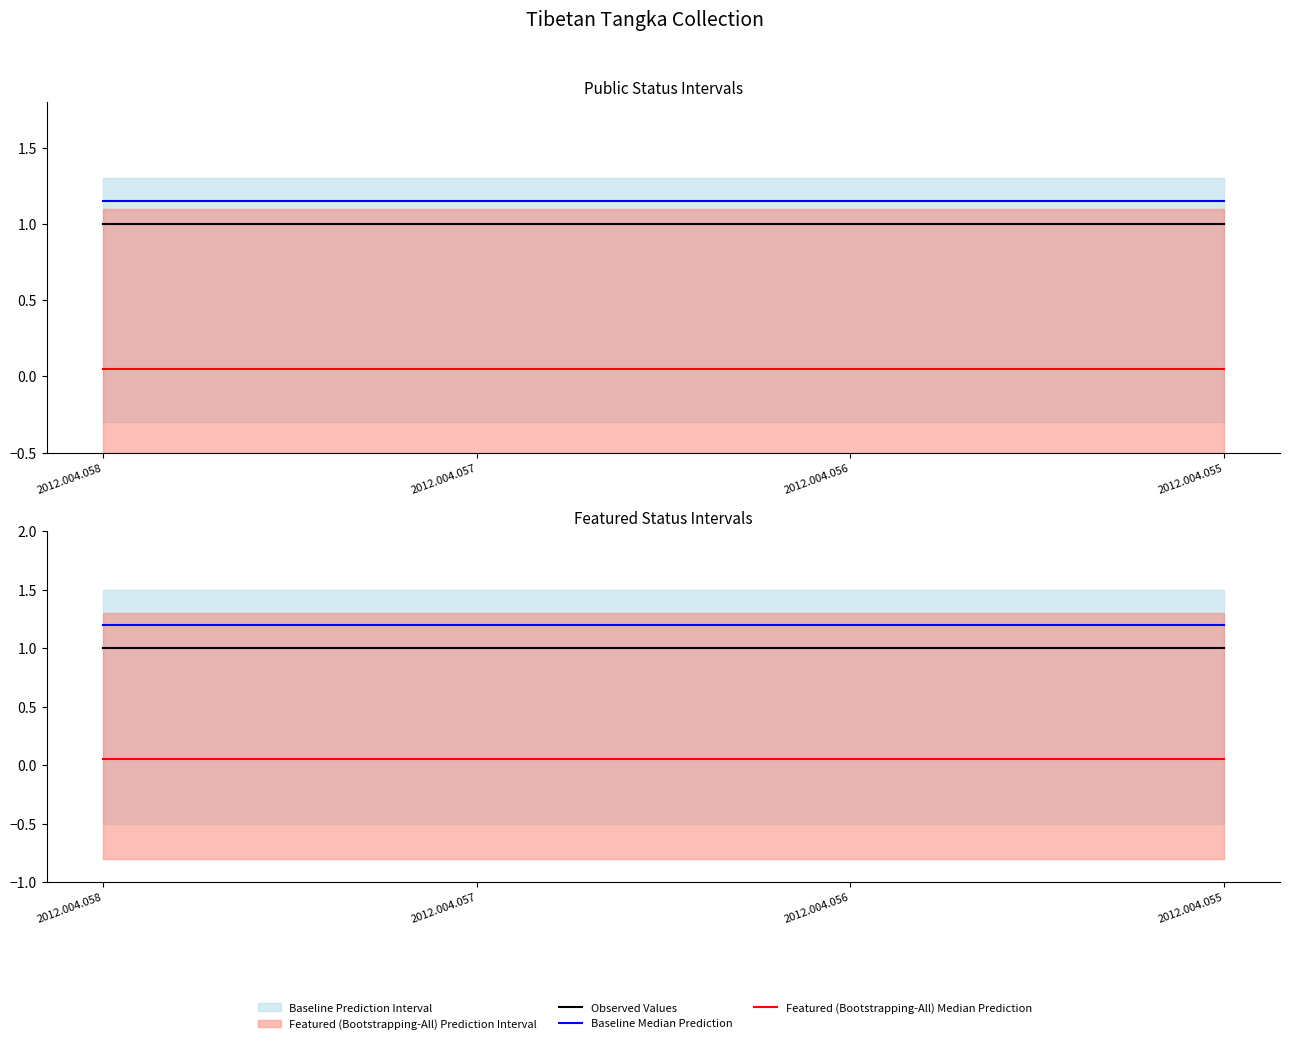

True or false: Observed Values and Baseline Median Prediction intersect in this chart.

False